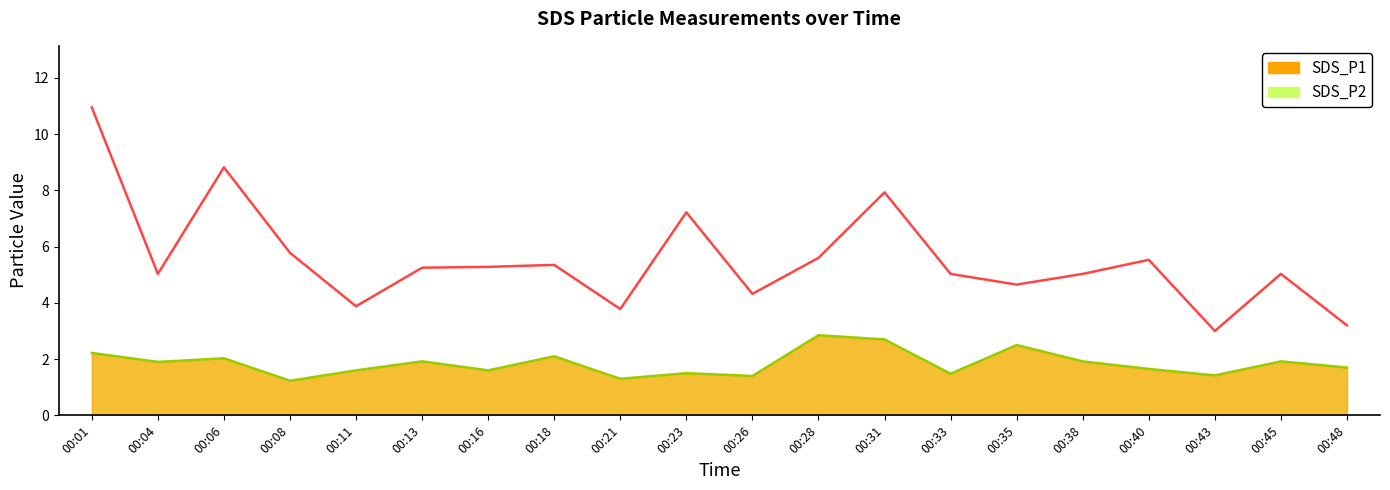

Reading right to left, extract all data points from this chart.

SDS_P1: 3.2	5.0	3.0	5.5	5.0	4.7	5.0	7.9	5.6	4.3	7.2	3.8	5.3	5.3	5.2	3.9	5.8	8.8	5.0	10.9
SDS_P2: 1.7	1.9	1.4	1.6	1.9	2.5	1.5	2.7	2.9	1.4	1.5	1.3	2.1	1.6	1.9	1.6	1.2	2.0	1.9	2.2